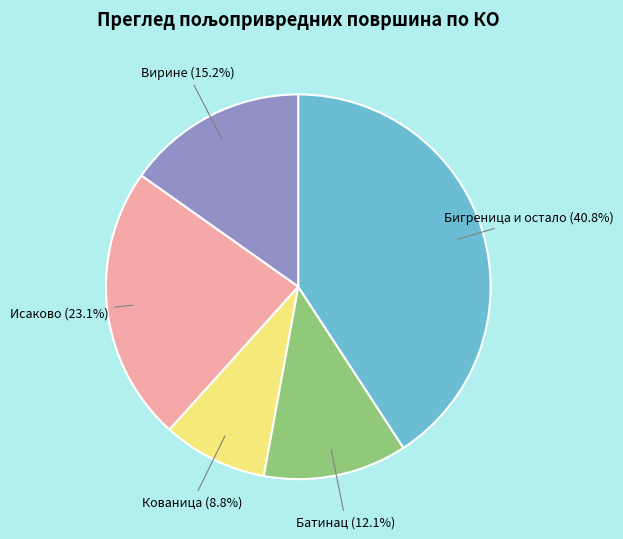

Between Кованица and Вирине, which is larger?

Вирине